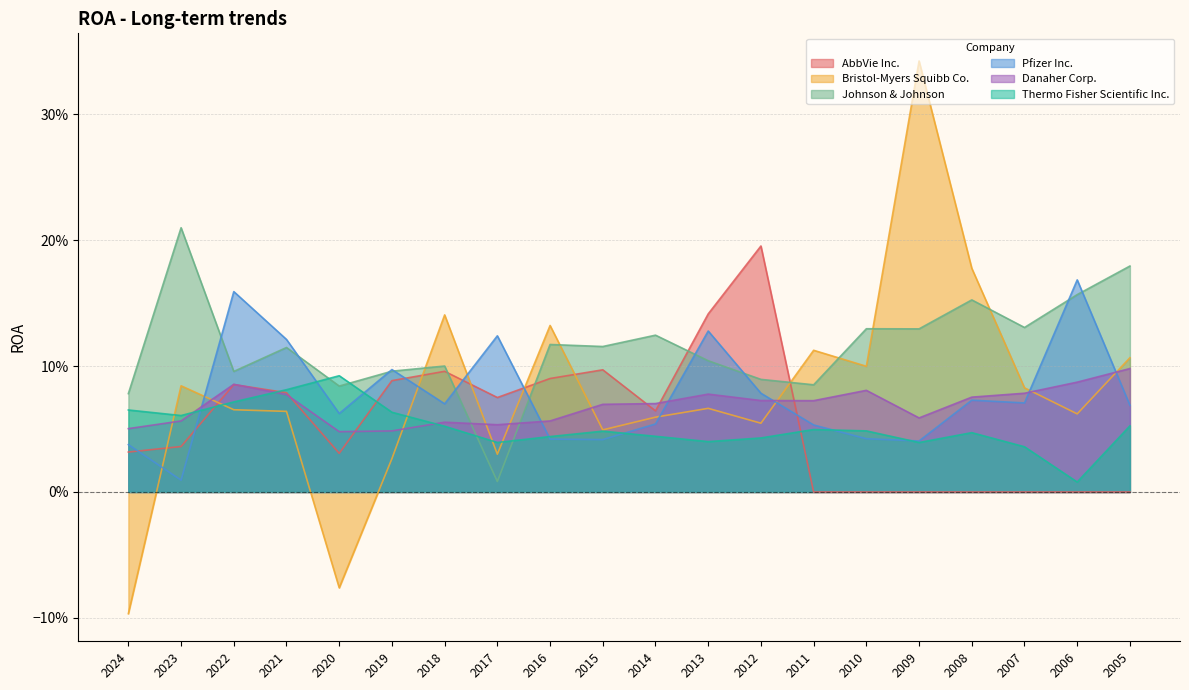

How many distinct data groups are displayed?

6